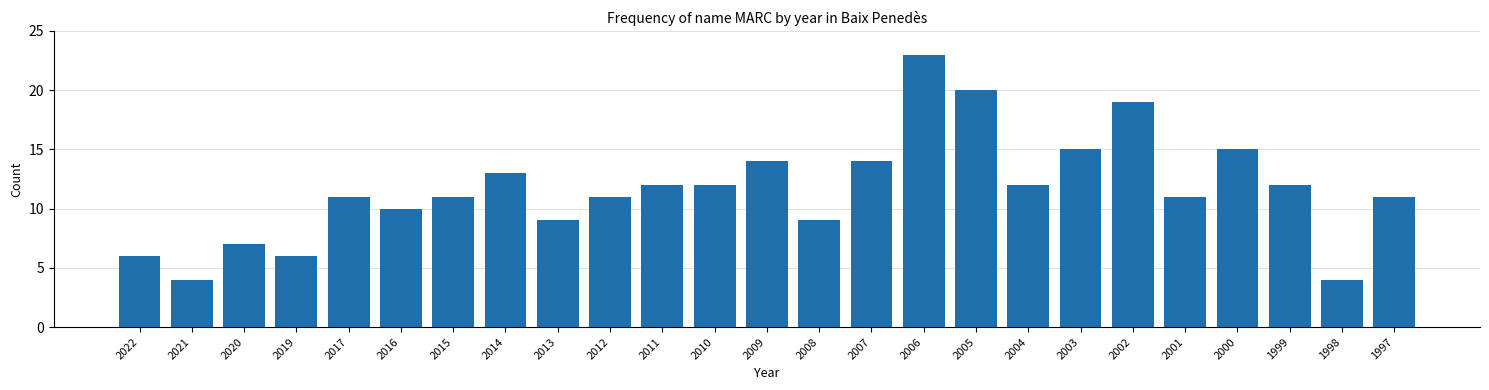

Reading left to right, list all the values displayed in this chart.

2022=6	2021=4	2020=7	2019=6	2017=11	2016=10	2015=11	2014=13	2013=9	2012=11	2011=12	2010=12	2009=14	2008=9	2007=14	2006=23	2005=20	2004=12	2003=15	2002=19	2001=11	2000=15	1999=12	1998=4	1997=11